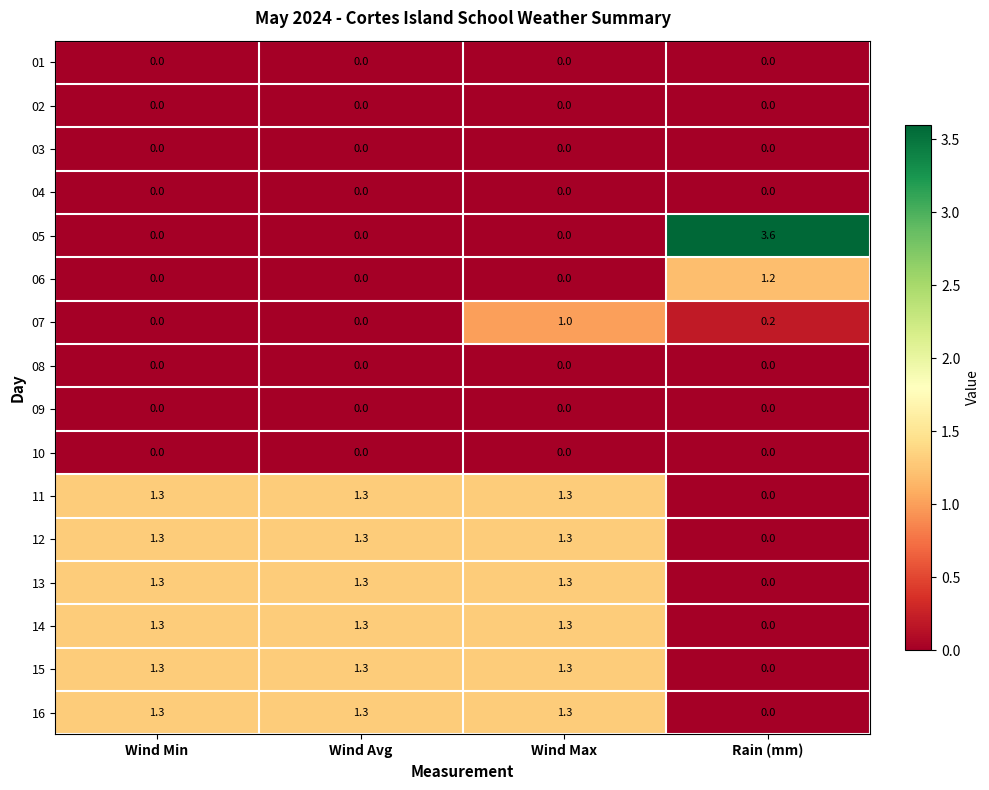

What value does the 06 series have at Rain (mm)?

1.2